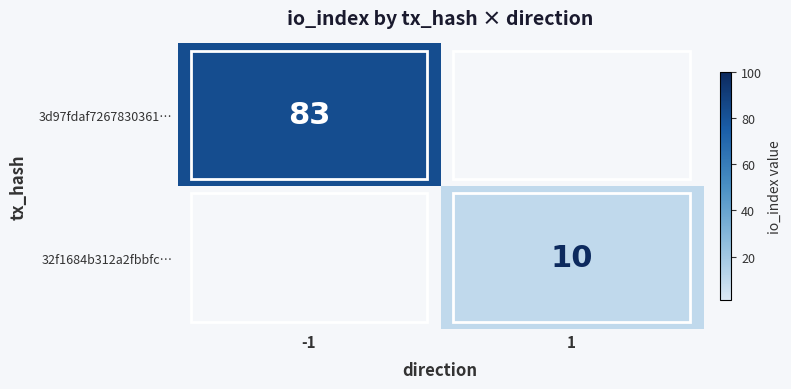

Is it true that 32f1684b312a2fbbfc… equals 17 at 1?

False